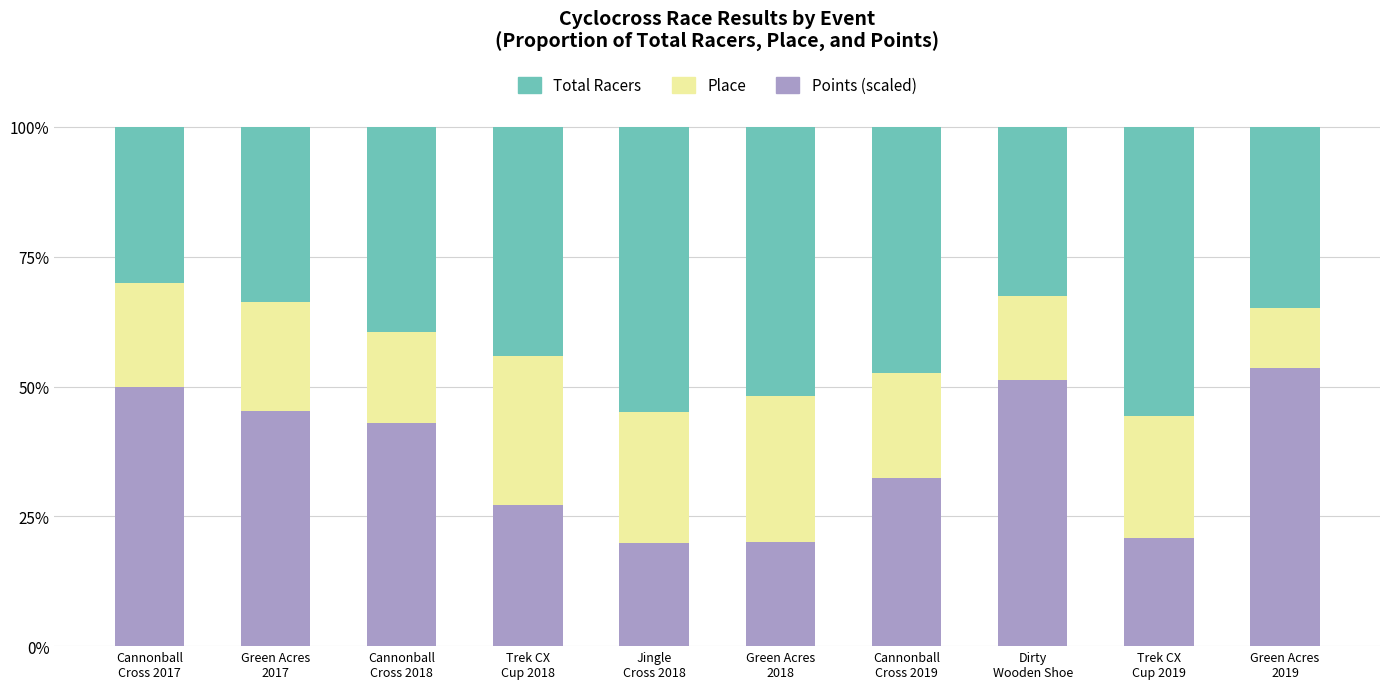

How many series are shown in this chart?

3